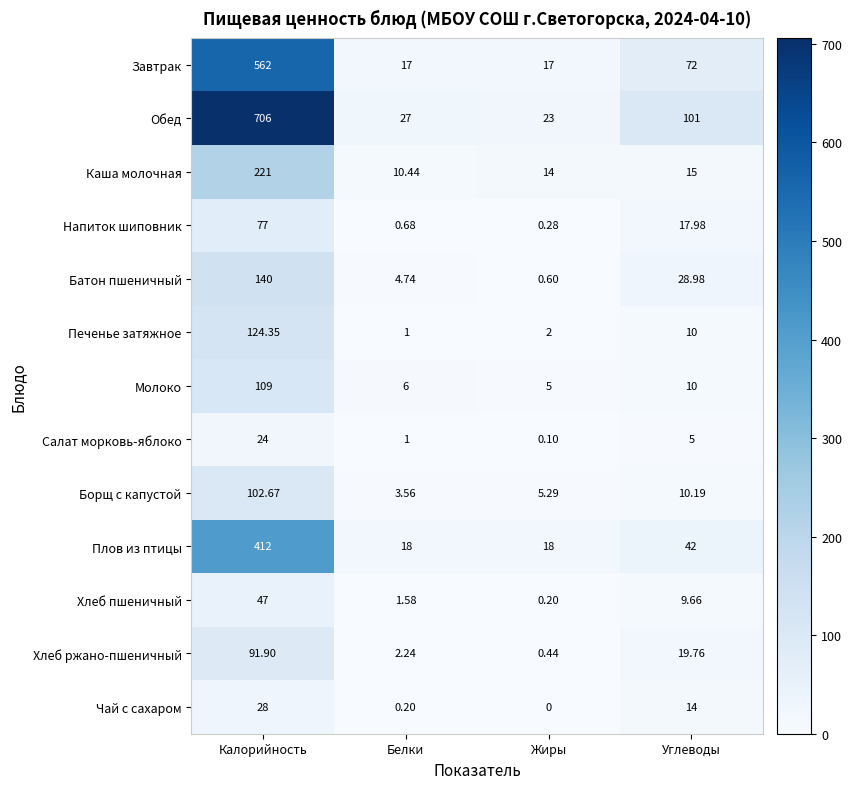

What is the maximum value shown in the chart?

706.0